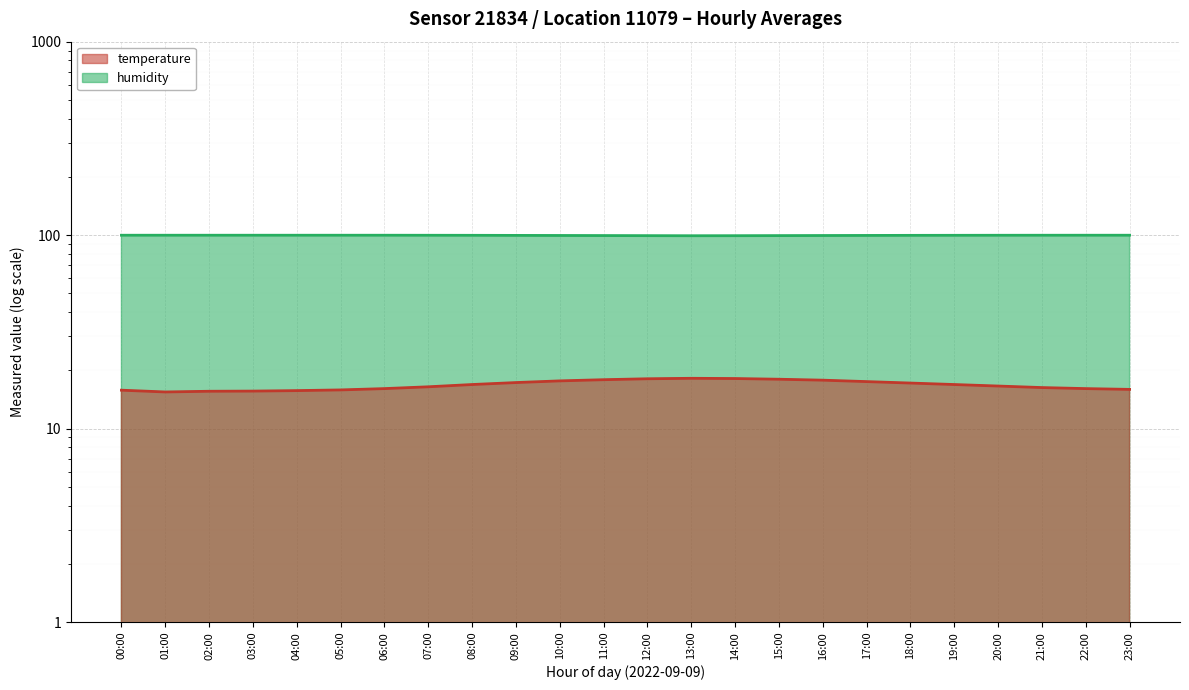

What is the approximate value of temperature at 21:00?

16.3